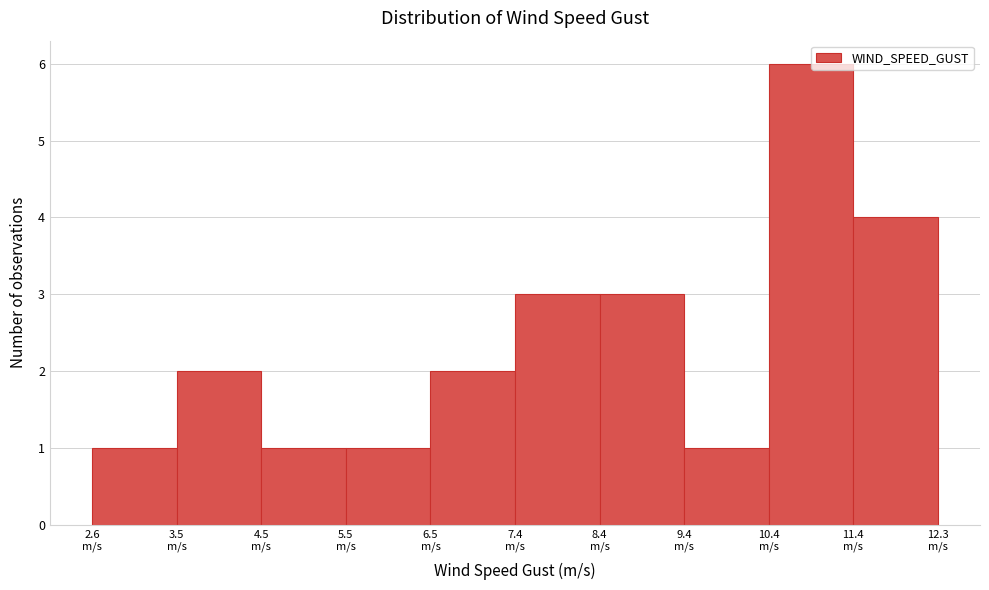

Reading left to right, transcribe this chart: for each bar, give the range it covers on the x-axis and its height. Neither the bar edges nor the heights are printed on the chart, so give them approximately, as read against the axes.

2.6 to 3.5: 1
3.5 to 4.5: 2
4.5 to 5.5: 1
5.5 to 6.5: 1
6.5 to 7.4: 2
7.4 to 8.4: 3
8.4 to 9.4: 3
9.4 to 10.4: 1
10.4 to 11.4: 6
11.4 to 12.3: 4